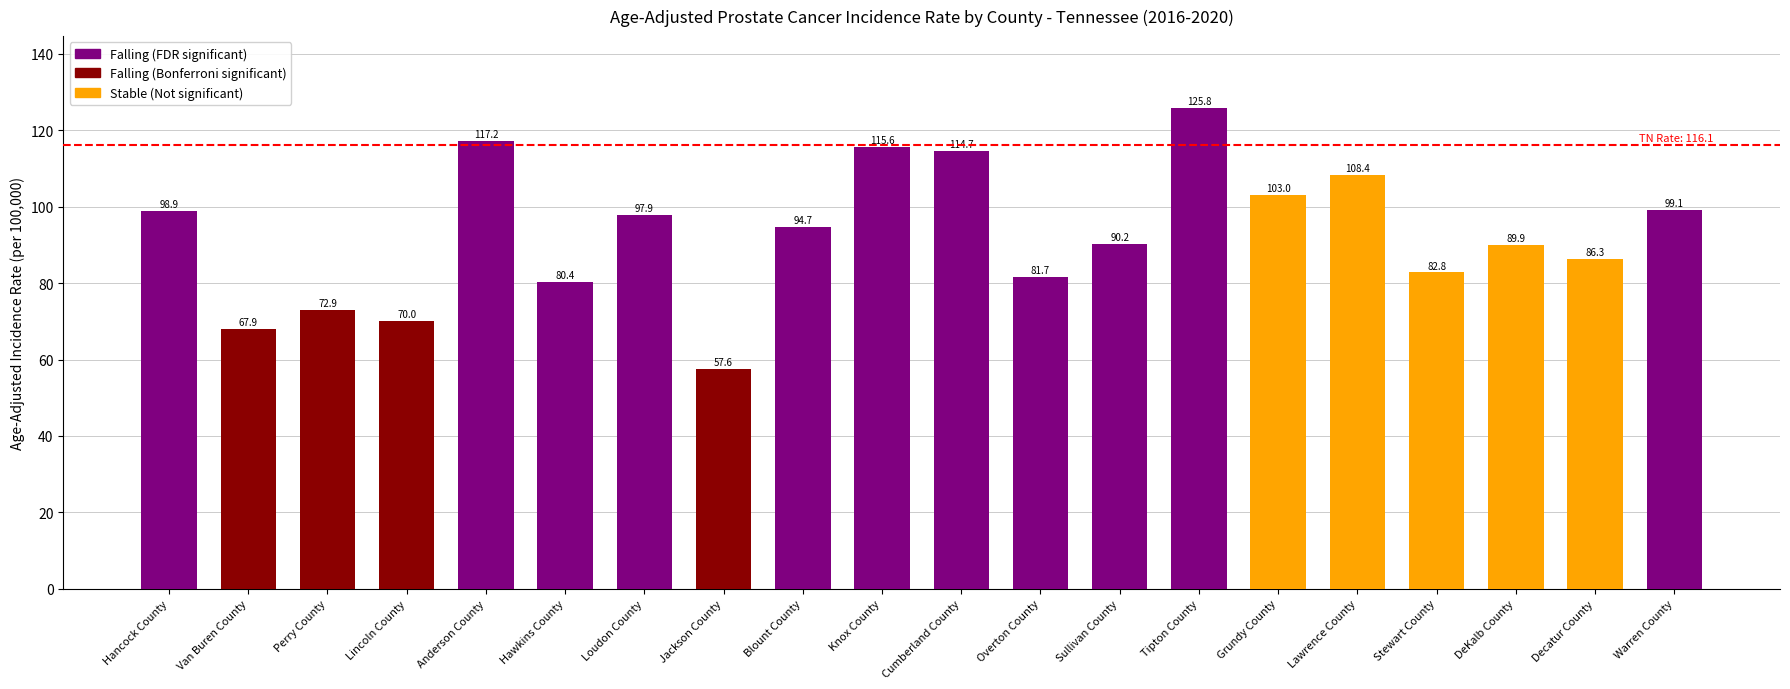

Reading left to right, what are all the values shown in this chart?

Hancock County=98.9	Van Buren County=67.9	Perry County=72.9	Lincoln County=70.0	Anderson County=117.2	Hawkins County=80.4	Loudon County=97.9	Jackson County=57.6	Blount County=94.7	Knox County=115.6	Cumberland County=114.7	Overton County=81.7	Sullivan County=90.2	Tipton County=125.8	Grundy County=103.0	Lawrence County=108.4	Stewart County=82.8	DeKalb County=89.9	Decatur County=86.3	Warren County=99.1